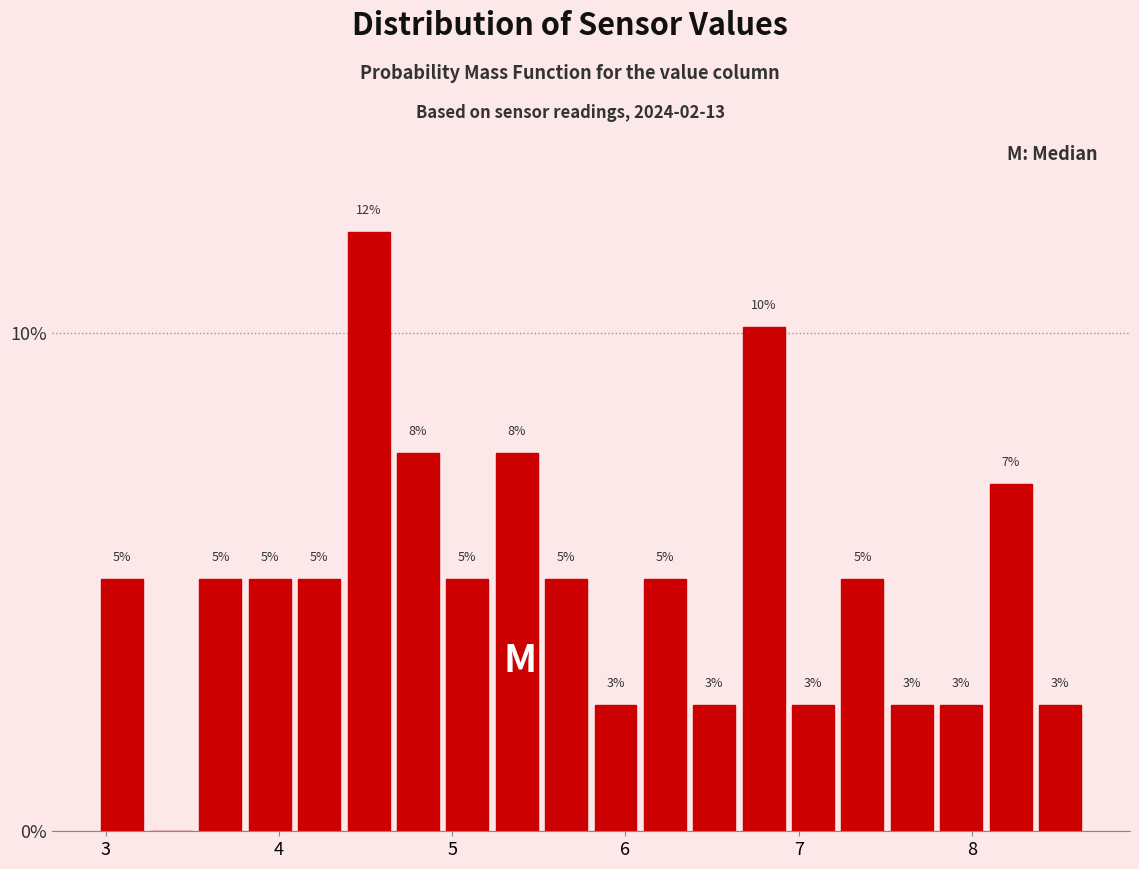

Read against the x-axis, roughly where is the centre of the tallest bar?

4.5